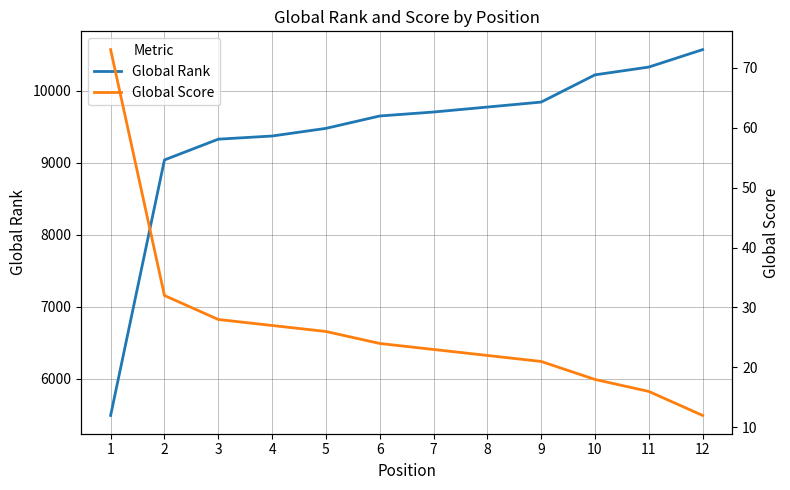

True or false: Global Score has more than 1 points higher than both neighbors.

False